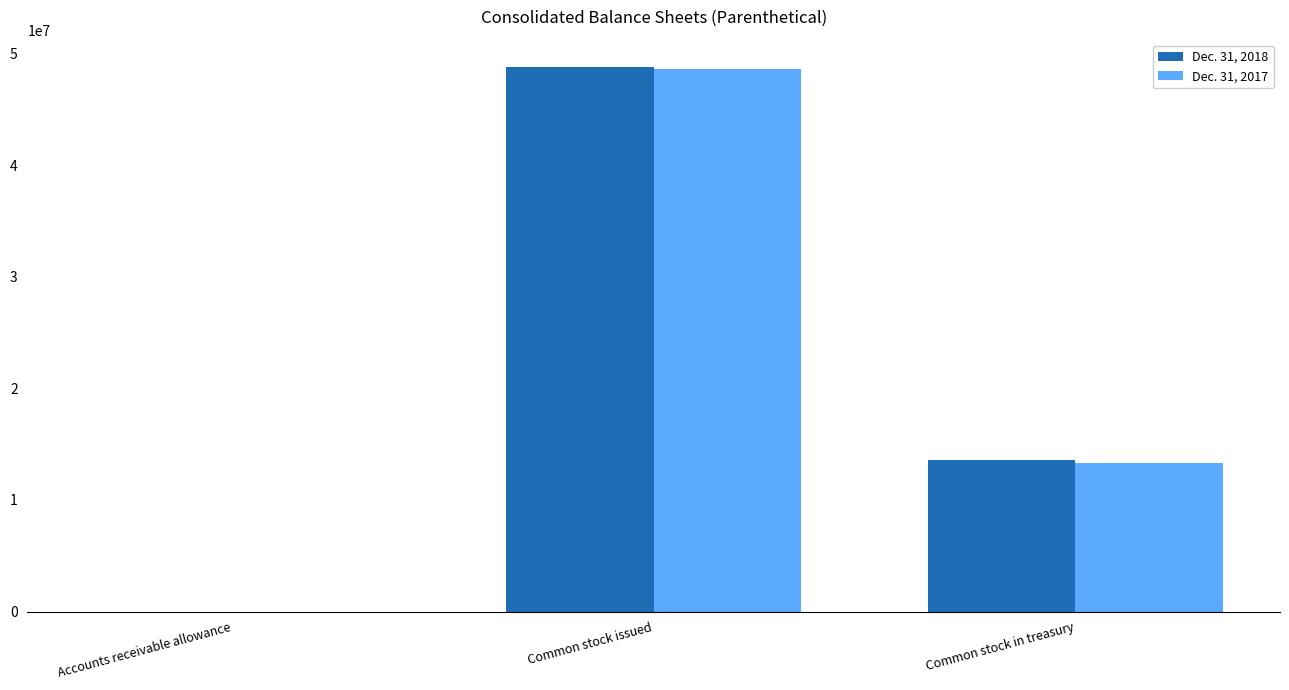

Is it true that Dec. 31, 2018 equals 18478658.4 at Common stock issued?

False